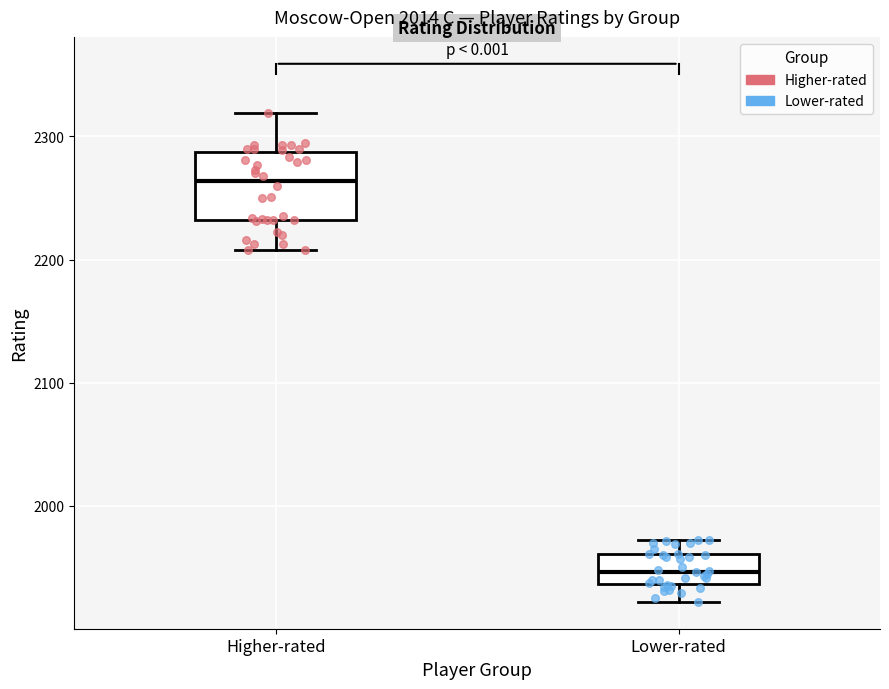

Which box has the highest median line?

Higher-rated